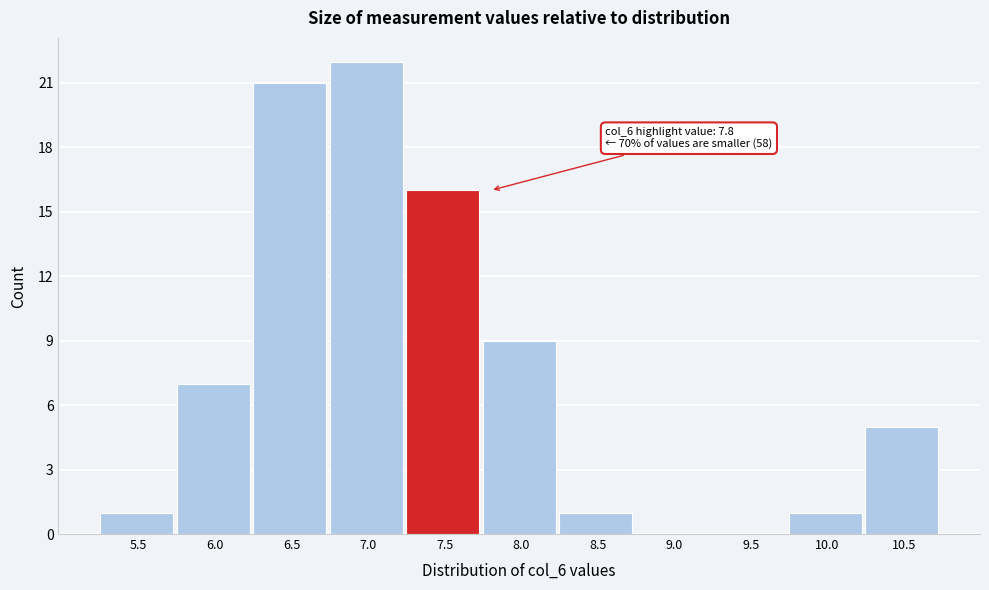

Reading left to right, list all the values displayed in this chart.

5.5=1	6.0=7	6.5=21	7.0=22	7.5=16	8.0=9	8.5=1	9.0=0	9.5=0	10.0=1	10.5=5